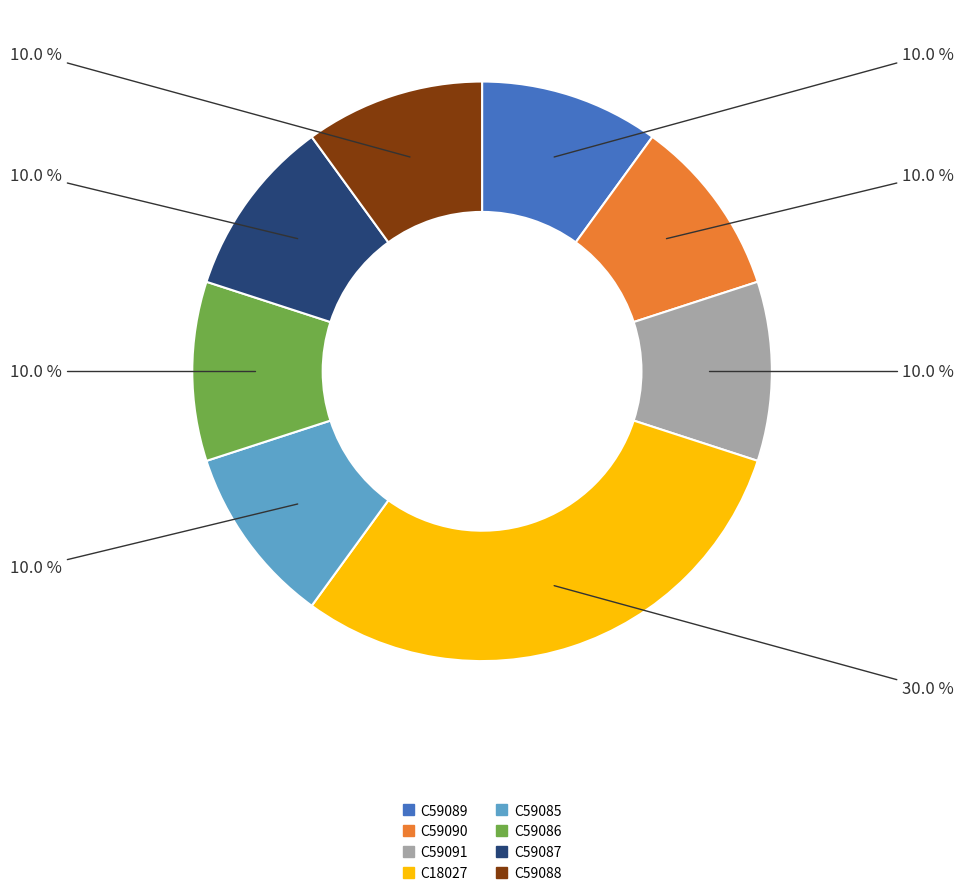

What percentage is the C59085 slice, to the nearest percent?

10%